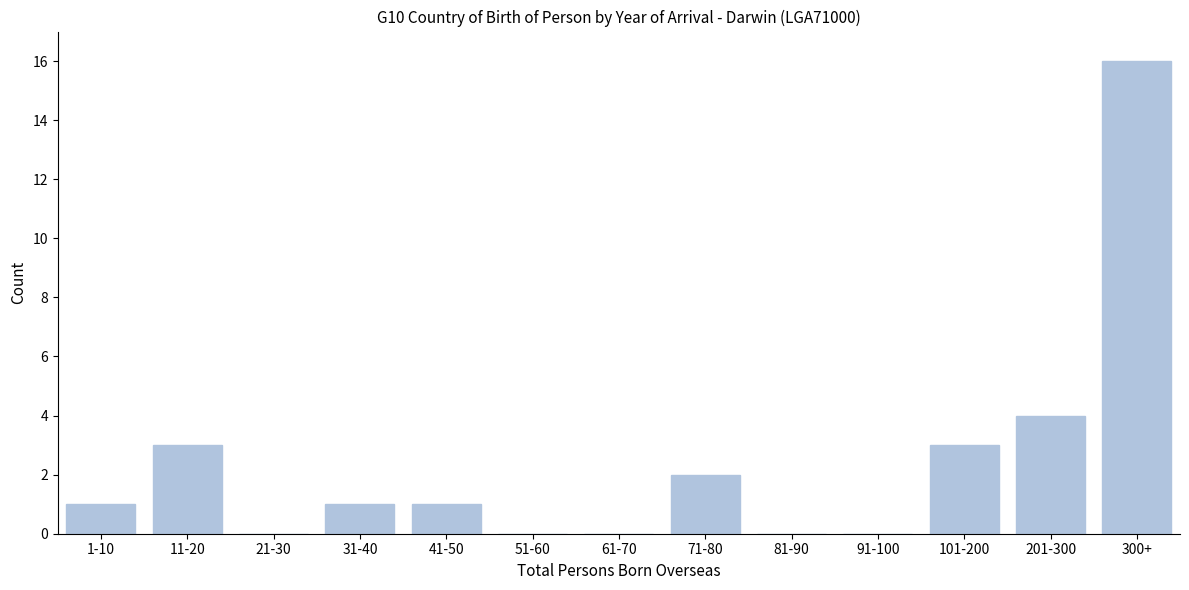

Reading left to right, list all the values displayed in this chart.

1-10=1	11-20=3	21-30=0	31-40=1	41-50=1	51-60=0	61-70=0	71-80=2	81-90=0	91-100=0	101-200=3	201-300=4	300+=16